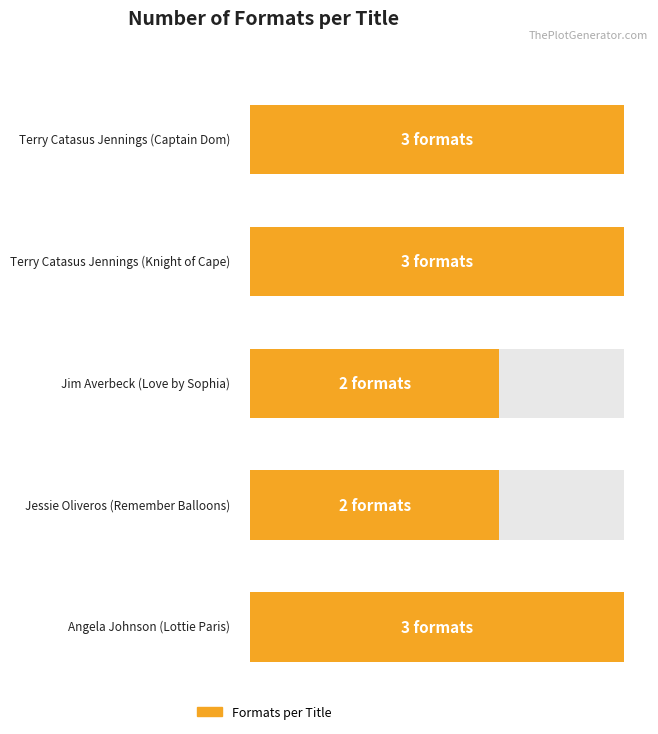

What is the label of the 3rd bar from the right?

Jim Averbeck
(Love by Sophia)